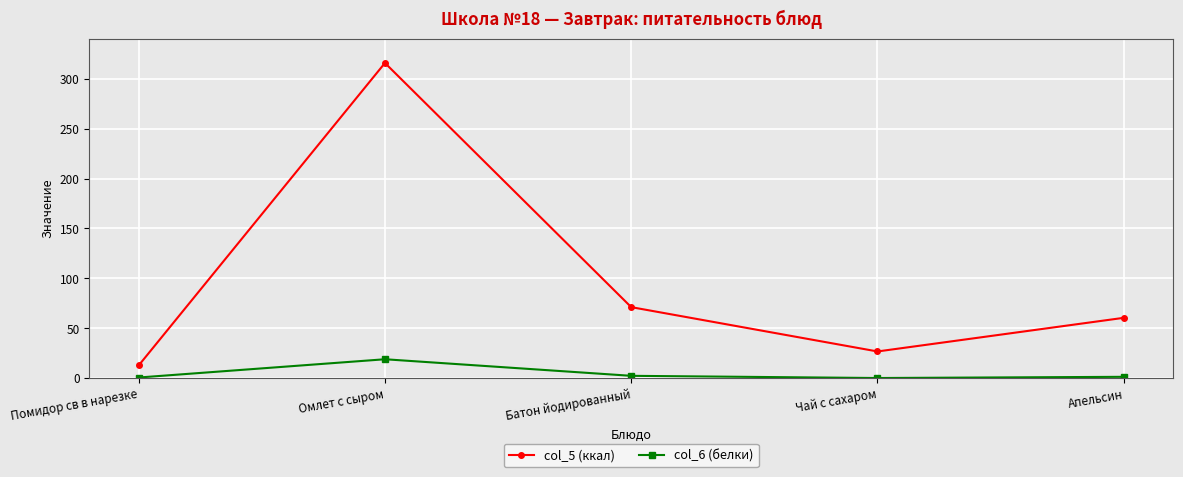

What is the label of the 3rd point from the left?

Батон йодированный